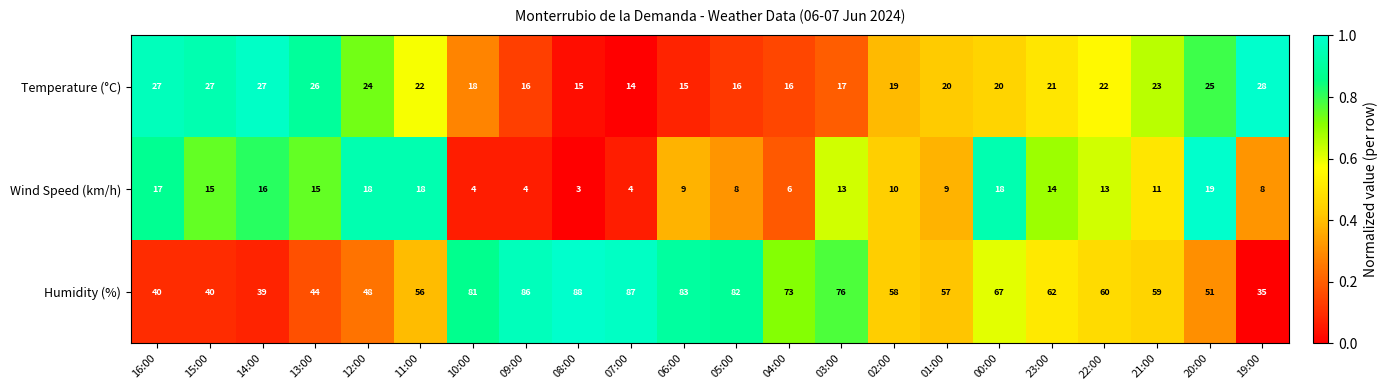

The Temperature (°C) series shows 15 at 06:00. True or false?

True